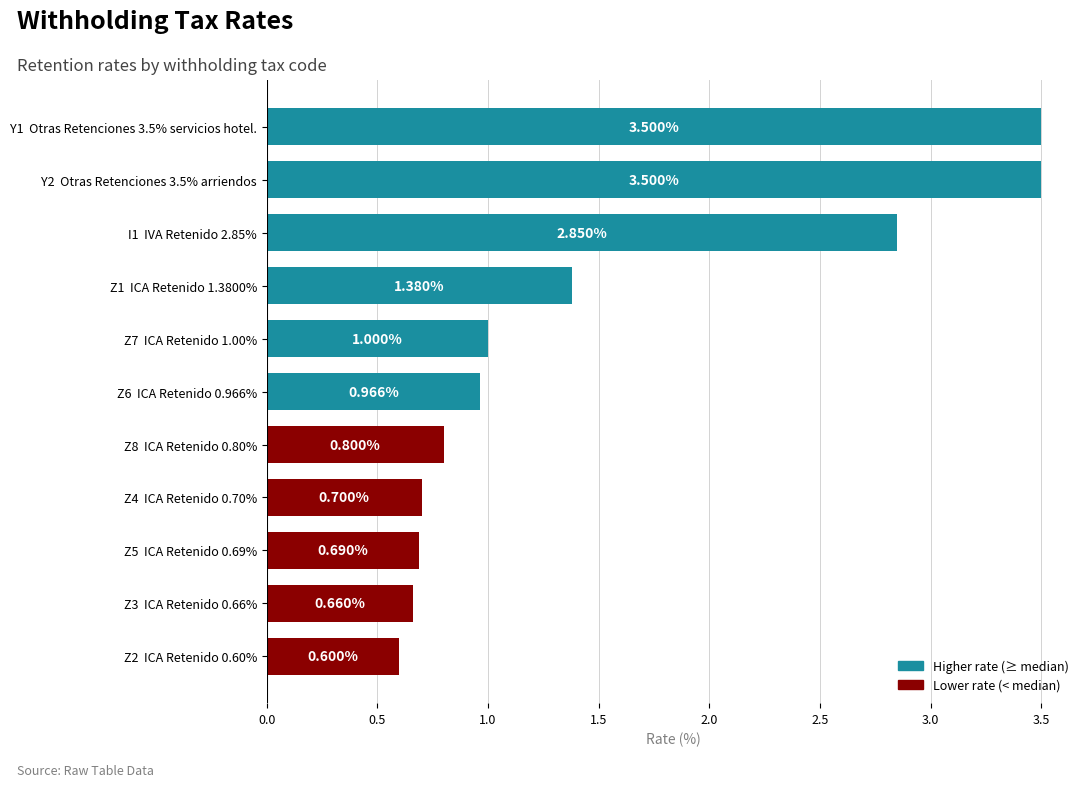

What is the average value?

1.5